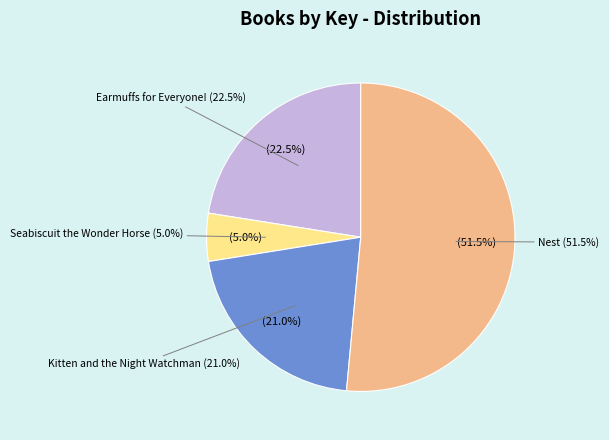

Is it true that Earmuffs for Everyone! is 23% of the pie?

True